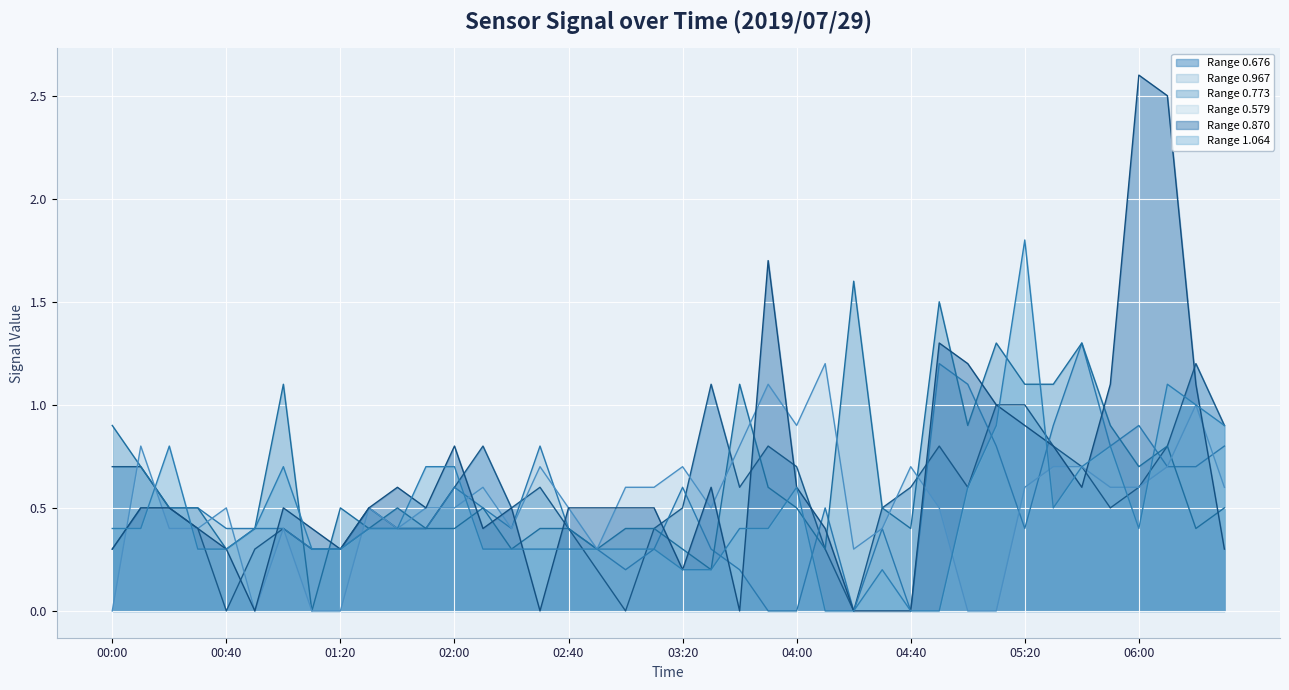

Which category has the highest value across all series?

06:00